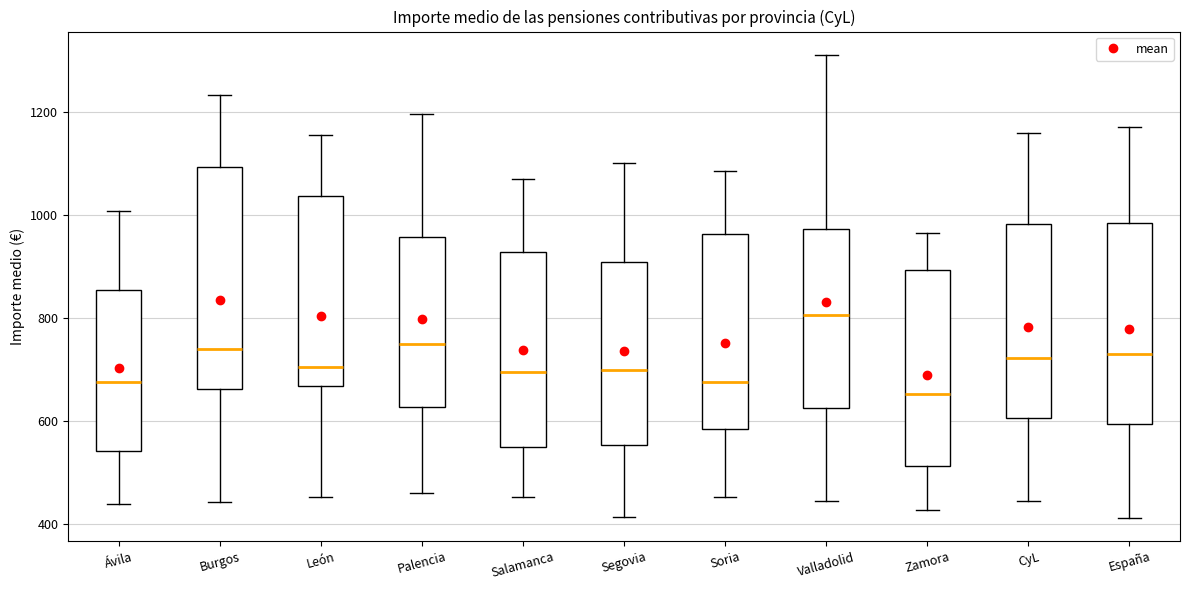

Reading left to right, read every box against the y-axis: the position of its median line, the range the box covers, and the ends of its whiskers. The values are not printed on the chart, so give them approximately, as read against the axis.

Ávila: median 680, box 540 to 860, whiskers 440 to 1000
Burgos: median 740, box 660 to 1100, whiskers 440 to 1240
León: median 700, box 660 to 1040, whiskers 460 to 1160
Palencia: median 740, box 620 to 960, whiskers 460 to 1200
Salamanca: median 700, box 540 to 920, whiskers 460 to 1080
Segovia: median 700, box 560 to 900, whiskers 420 to 1100
Soria: median 680, box 580 to 960, whiskers 460 to 1080
Valladolid: median 800, box 620 to 980, whiskers 440 to 1320
Zamora: median 660, box 520 to 900, whiskers 420 to 960
CyL: median 720, box 600 to 980, whiskers 440 to 1160
España: median 740, box 600 to 980, whiskers 420 to 1180